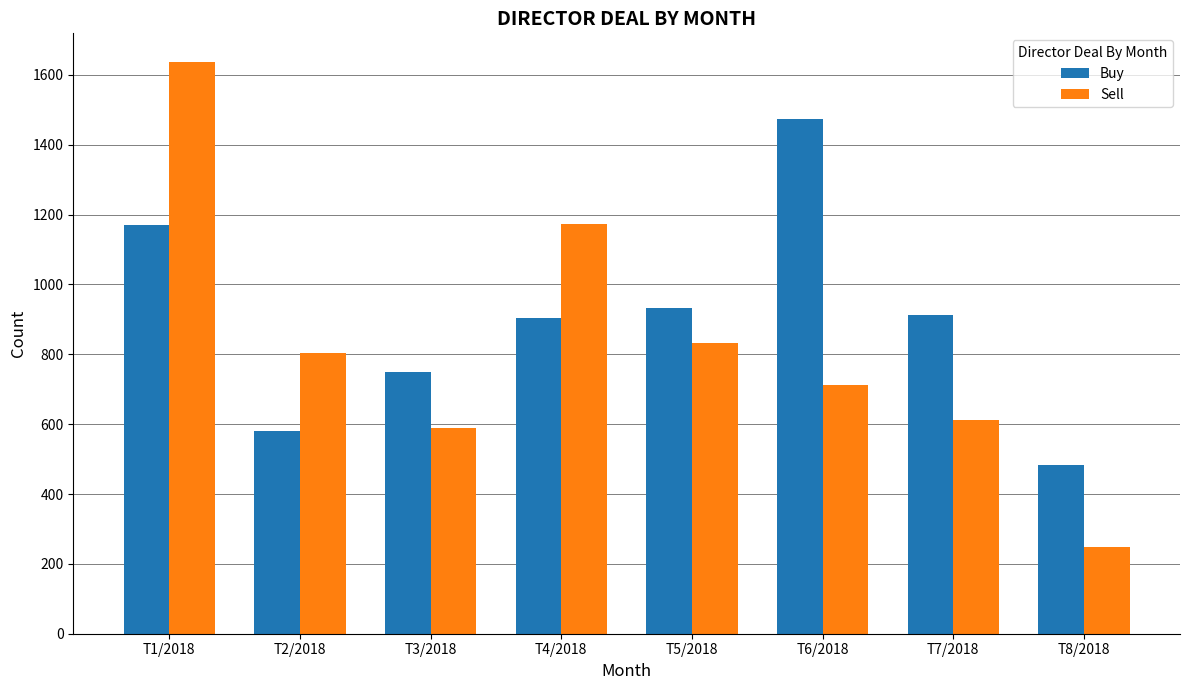

The value of Buy at T8/2018 is 171.5. True or false?

False